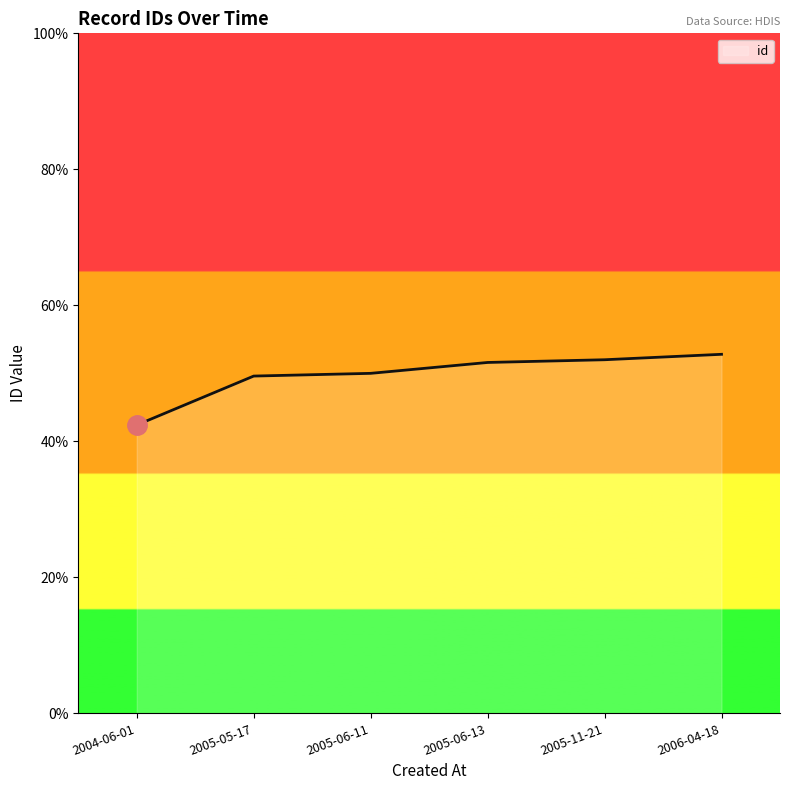

True or false: there are more than 2 points higher than both neighbors.

False